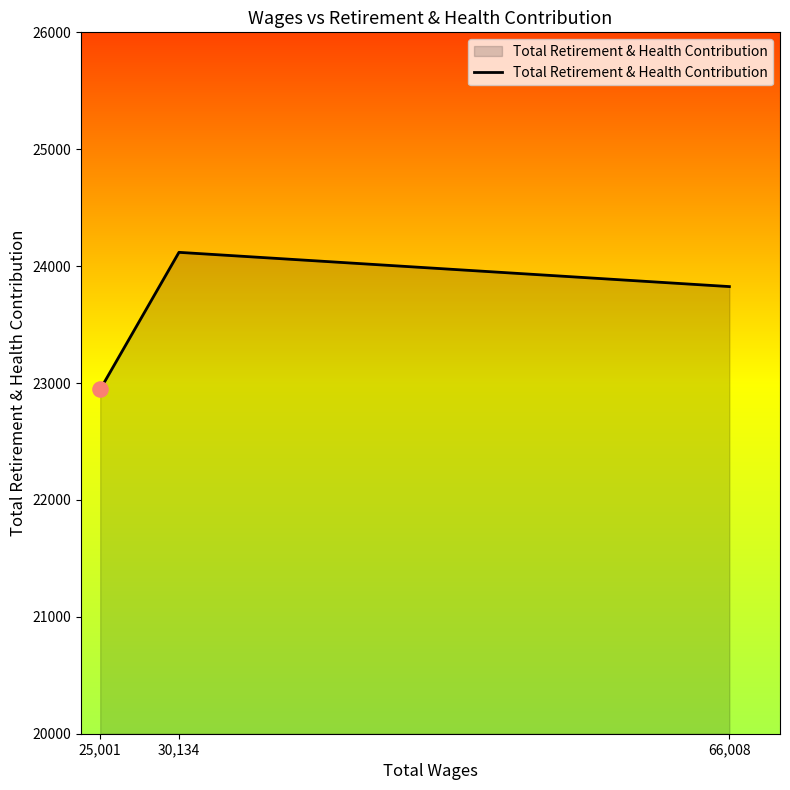

What is the change in value from 25,001 to 30,134?

+1173